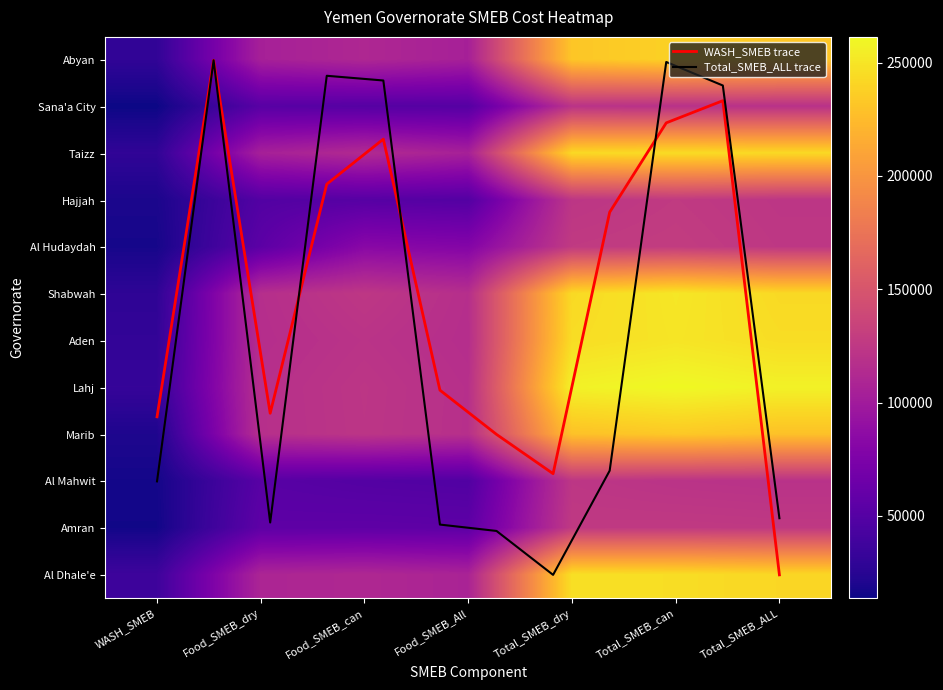

Which series has the largest total across all categories?

Lahj